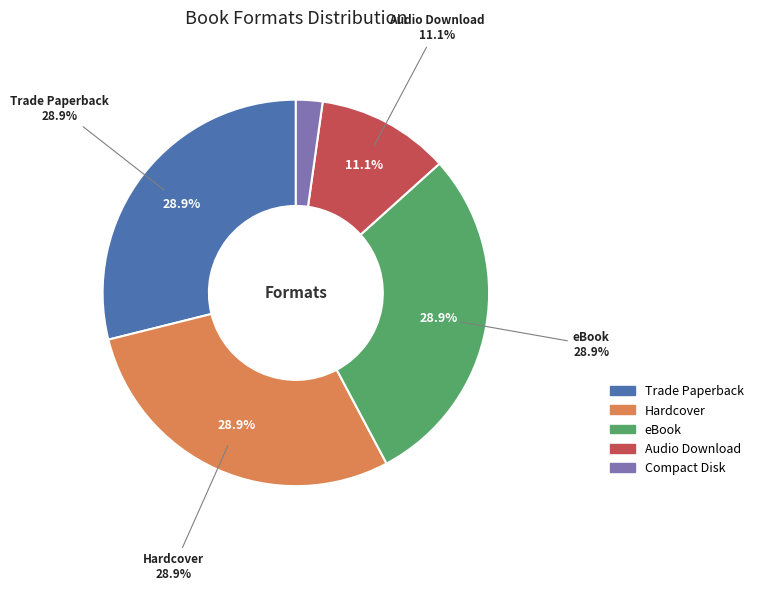

True or false: Compact Disk accounts for 2% of the total.

True